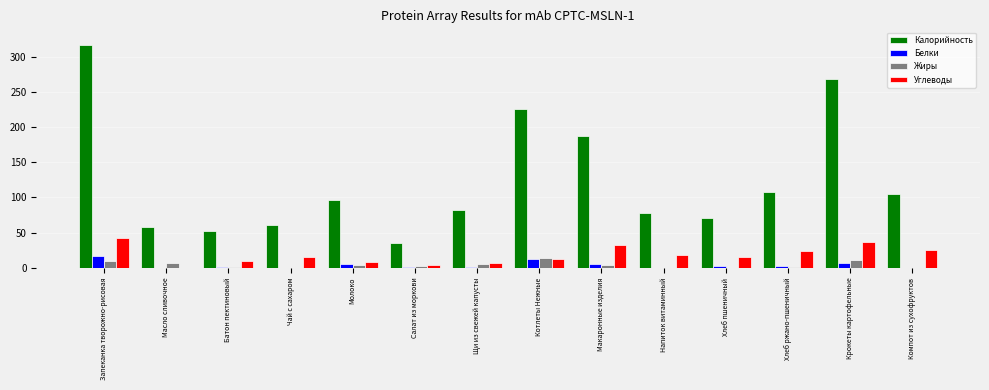

Which series has the widest spread of values?

Калорийность